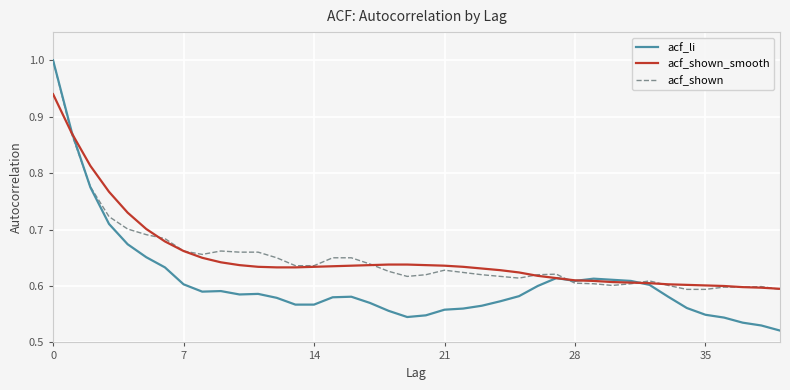

Which series has the widest spread of values?

acf_li